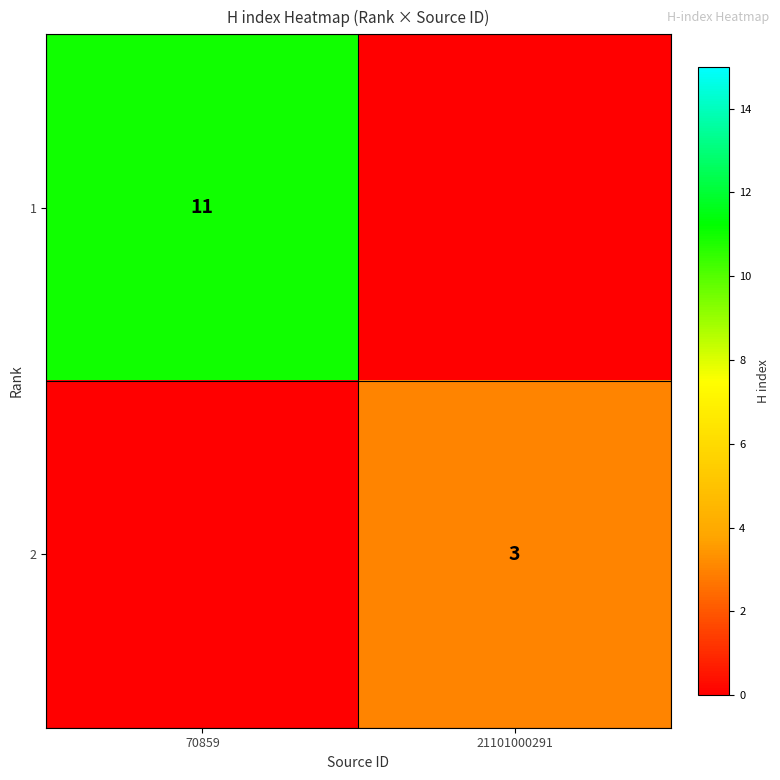

The 1 series shows 11 at 70859. True or false?

True